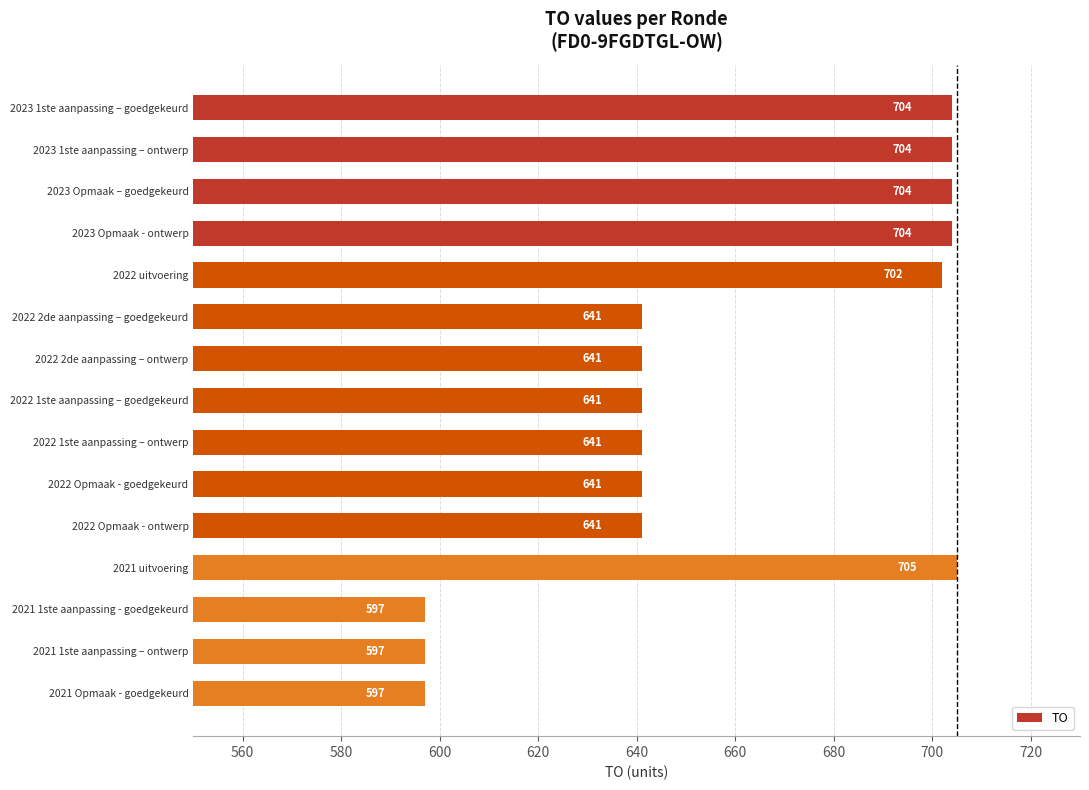

Approximately how many times larger is the value at 2022 uitvoering compared to 2023 Opmaak – goedgekeurd?

1.0